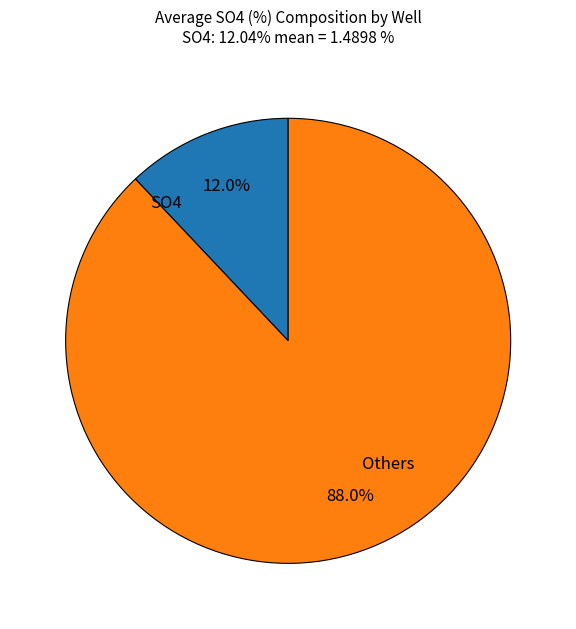

Is there a majority slice in this chart?

Yes